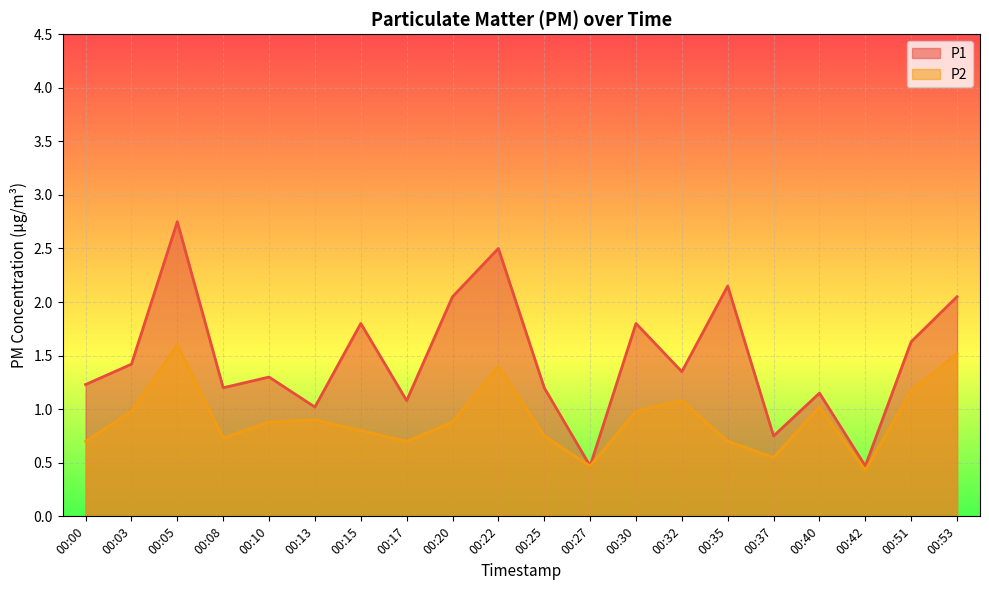

At which label is P2 closest to 1?

00:03